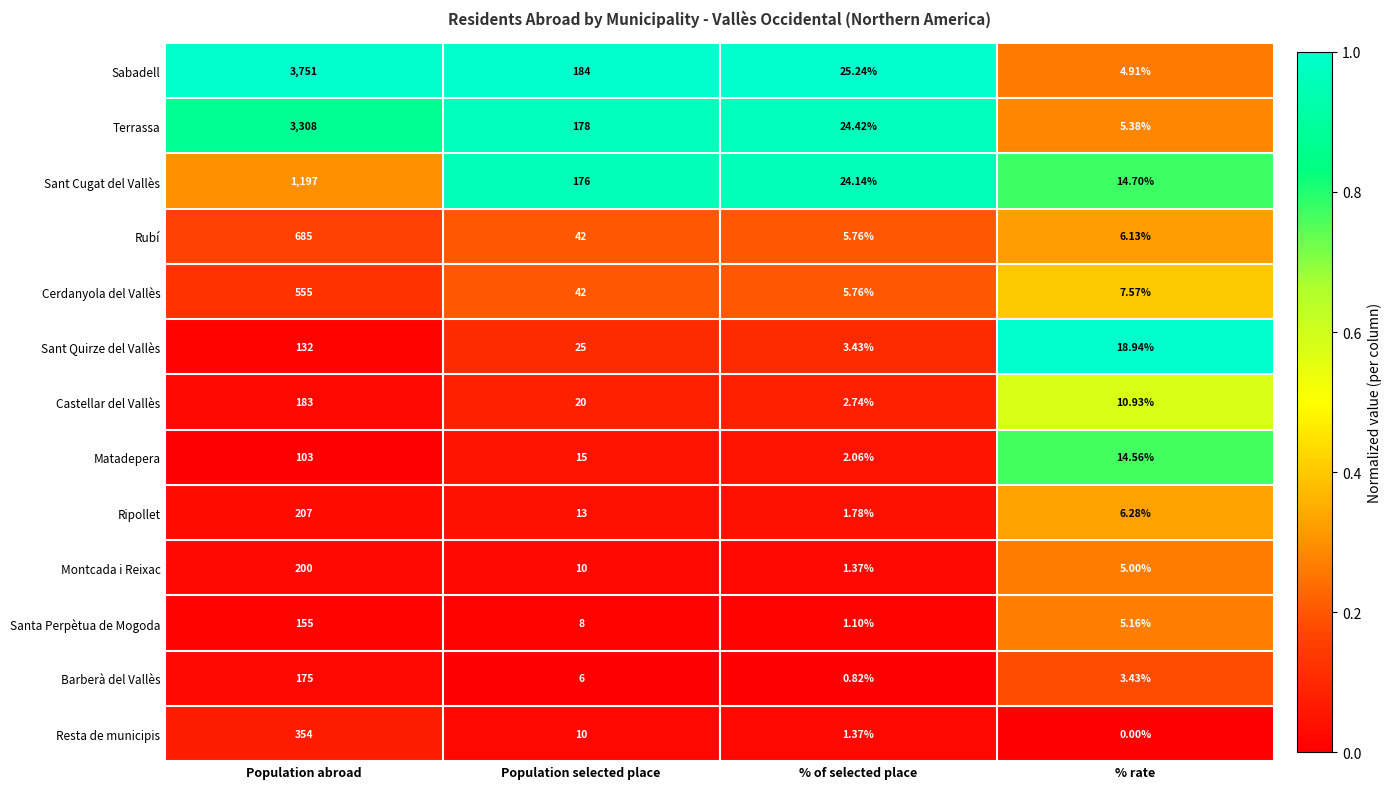

Rank the categories by Cerdanyola del Vallès value from highest to lowest.

Population abroad, Population selected place, % rate, % of selected place